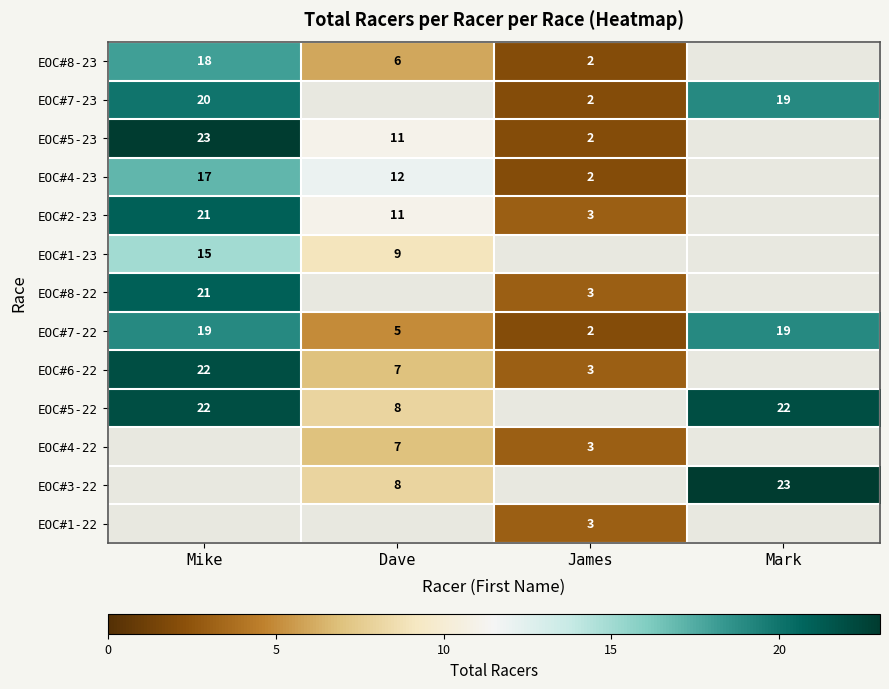

At which label is EOC#7-22 closest to 10?

Dave